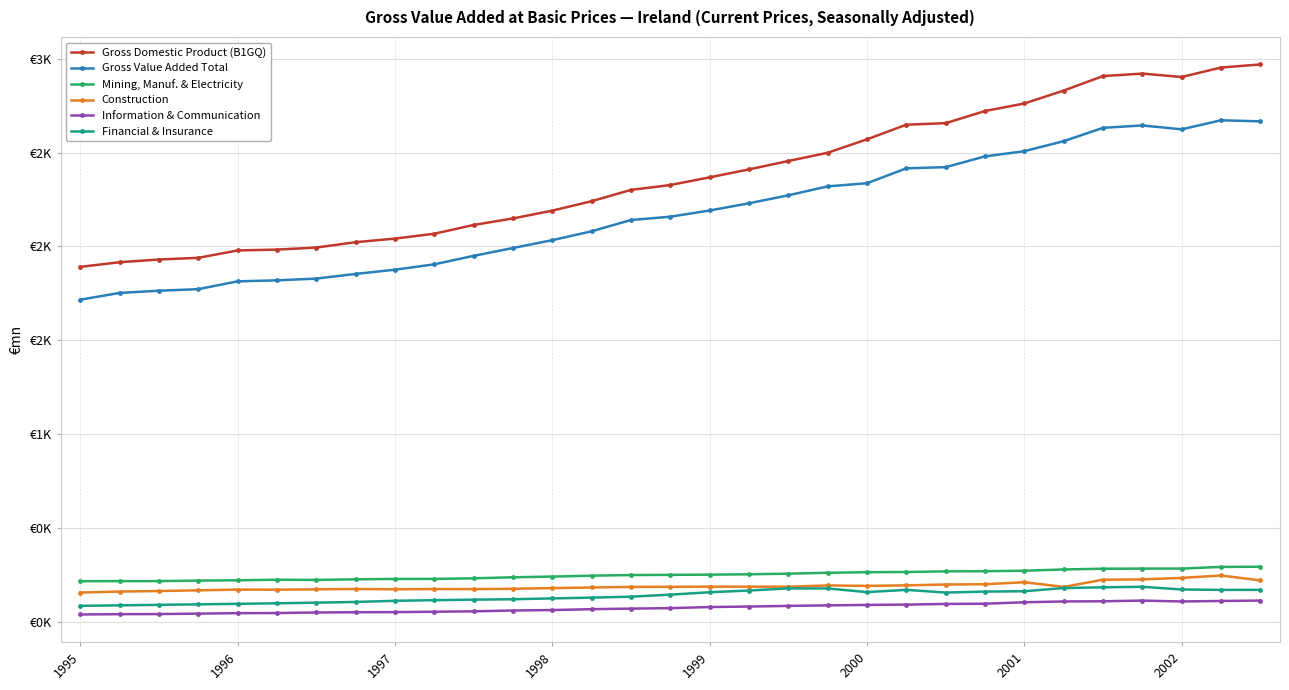

What are all the series names shown in the legend?

Gross Domestic Product (B1GQ), Gross Value Added Total, Mining, Manuf. & Electricity, Construction, Information & Communication, Financial & Insurance